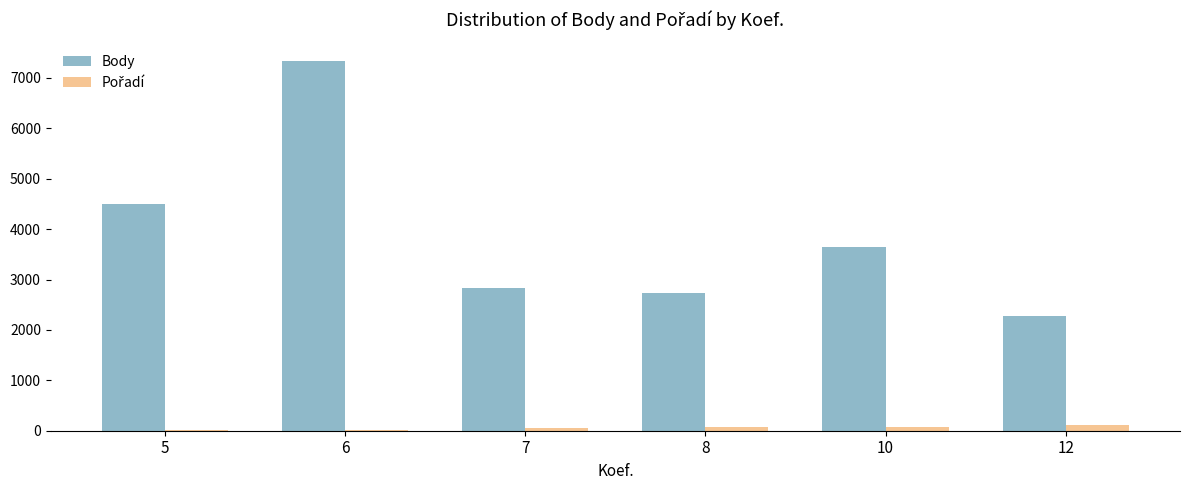

The value of Body at 5 is 4497.7. True or false?

True